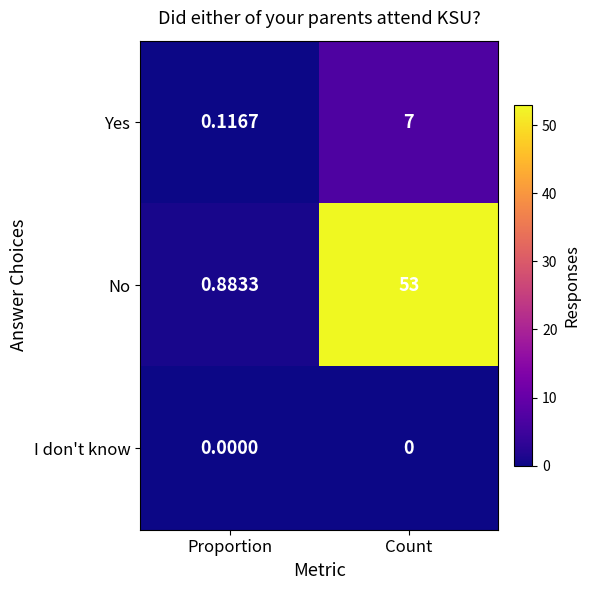

At which label is No closest to 26?

Proportion